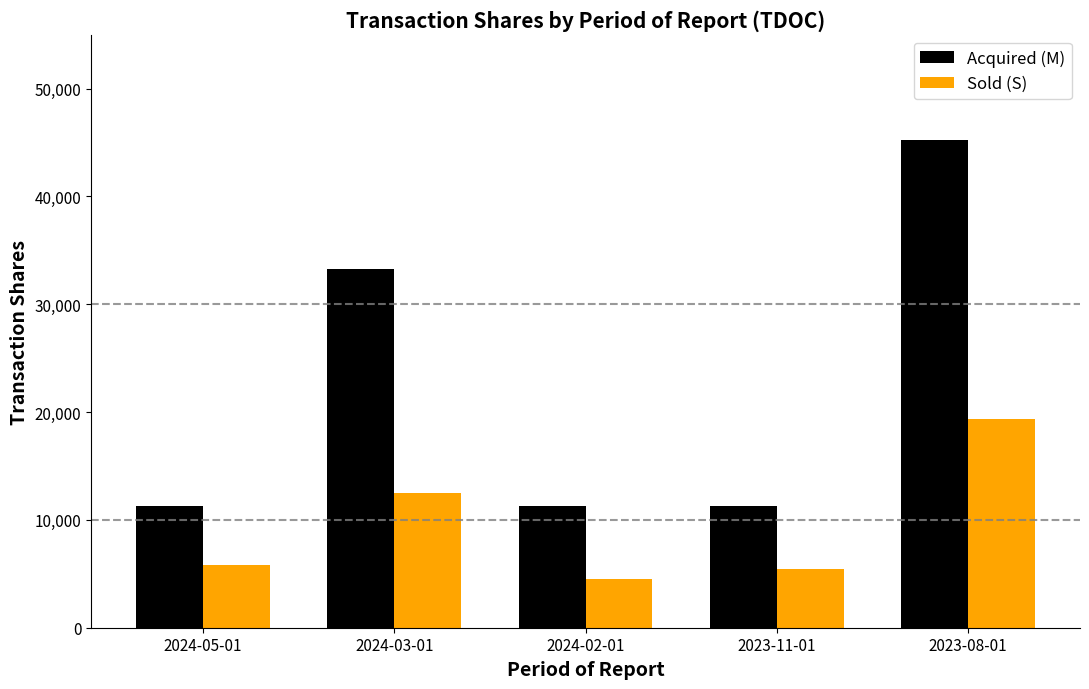

Reading right to left, transcribe all the data shown in this chart.

Acquired (M): 45277	11319	11319	33253	11319
Sold (S): 19340	5482	4523	12468	5793